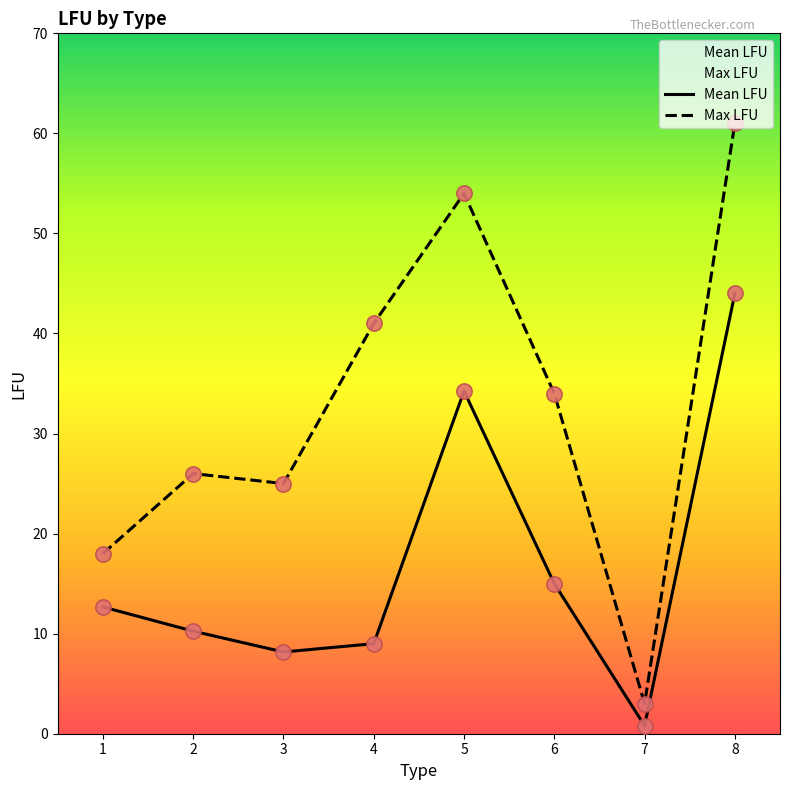

At which category is the sum across all series the highest?

8